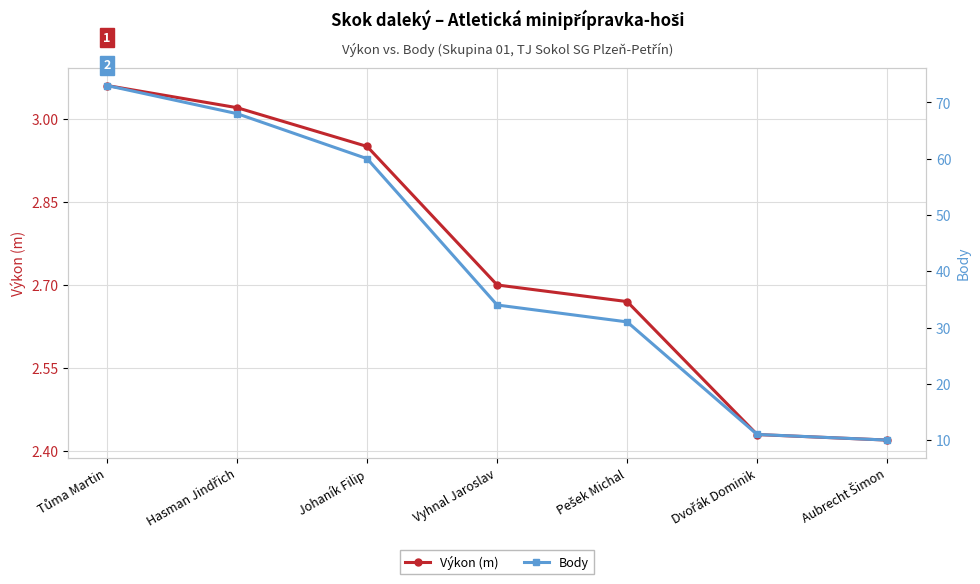

At which category is the sum across all series the highest?

Tůma Martin